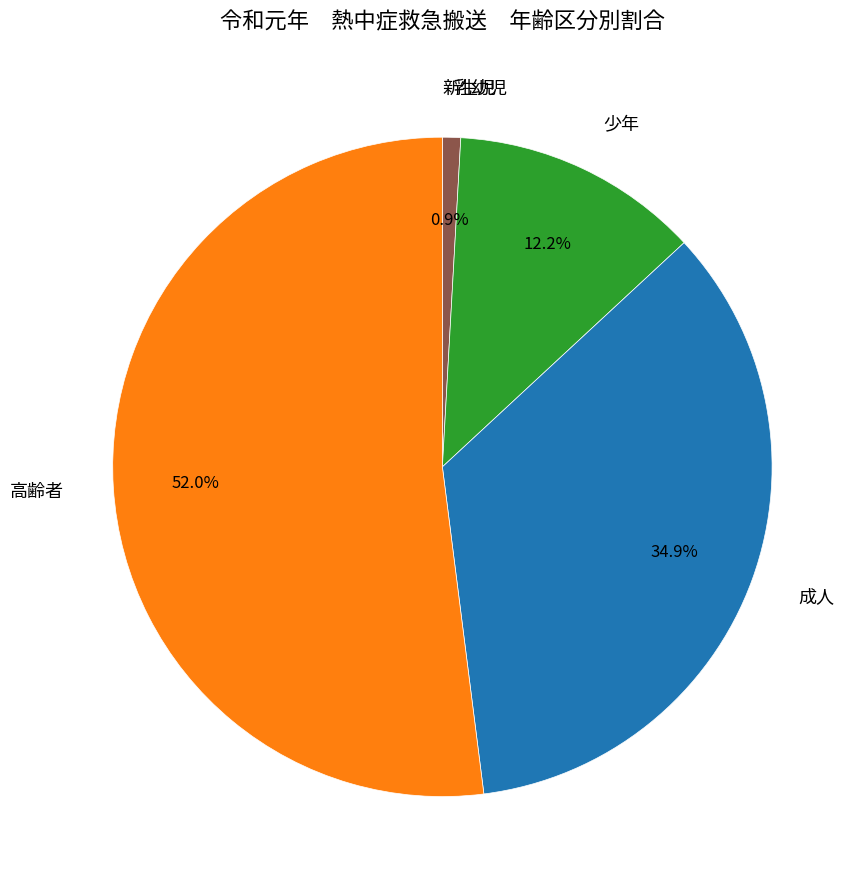

To the nearest percent, what is the combined percentage of 乳幼児 and 成人?

36%